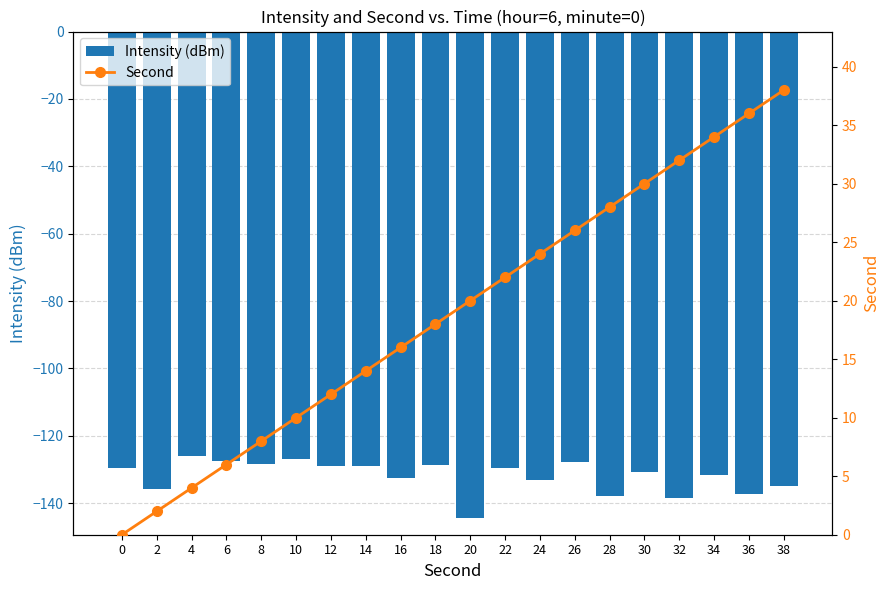

What is the difference between the maximum and minimum values in the Intensity (dBm) series?

18.3